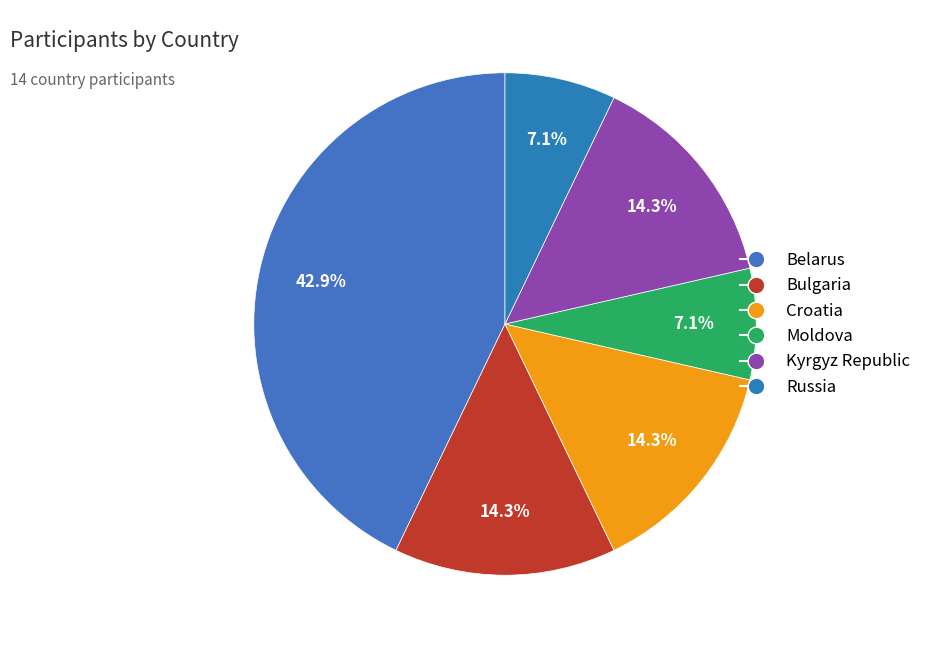

Rank the categories by value from lowest to highest.

Moldova, Russia, Bulgaria, Croatia, Kyrgyz Republic, Belarus